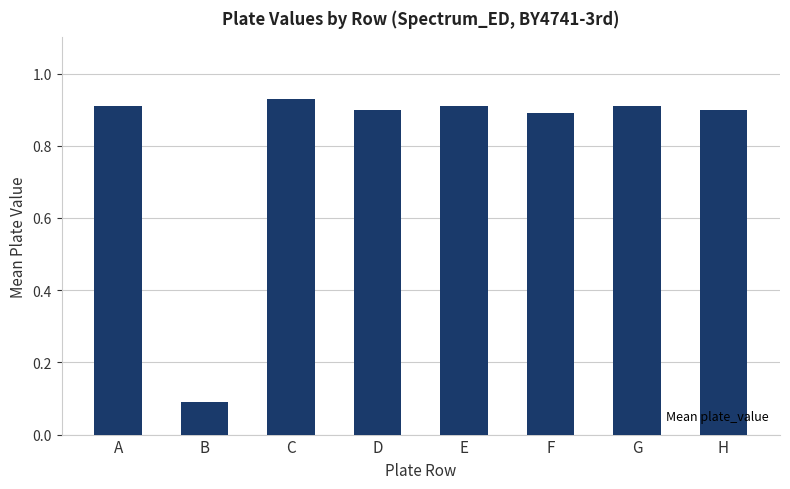

Between C and G, which is larger?

C